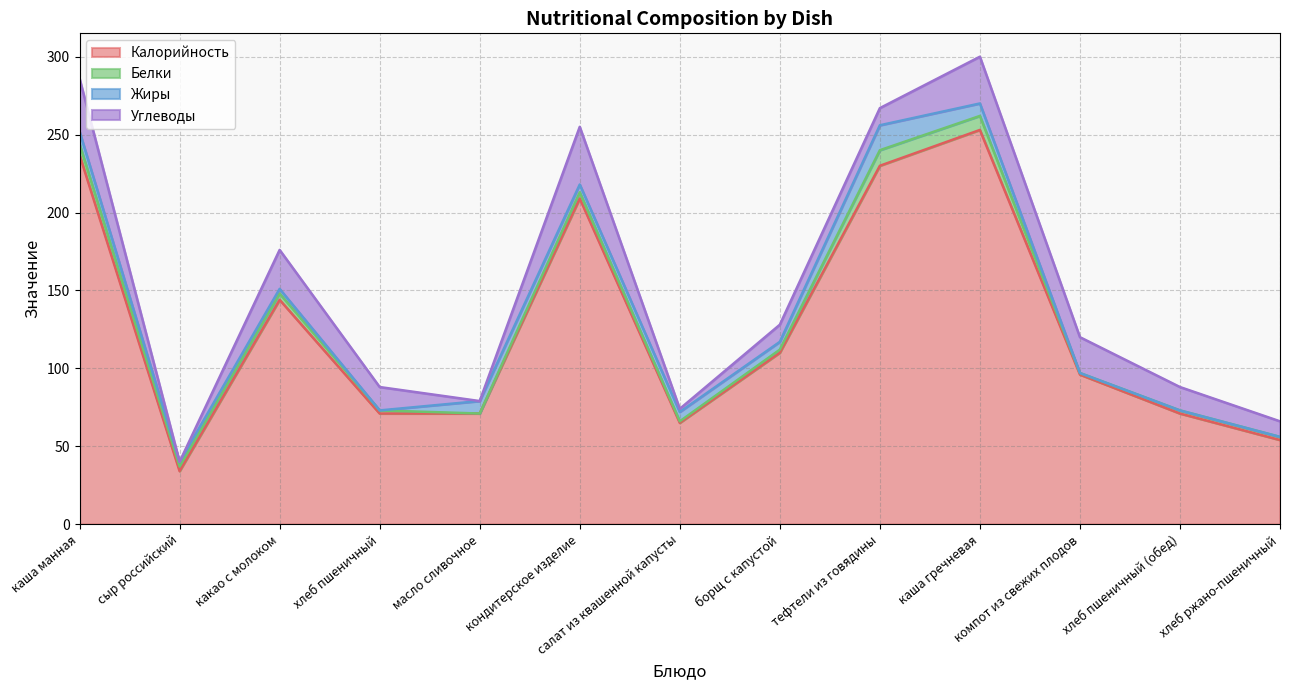

What is the value of the Белки point at the 4th from the left?

2